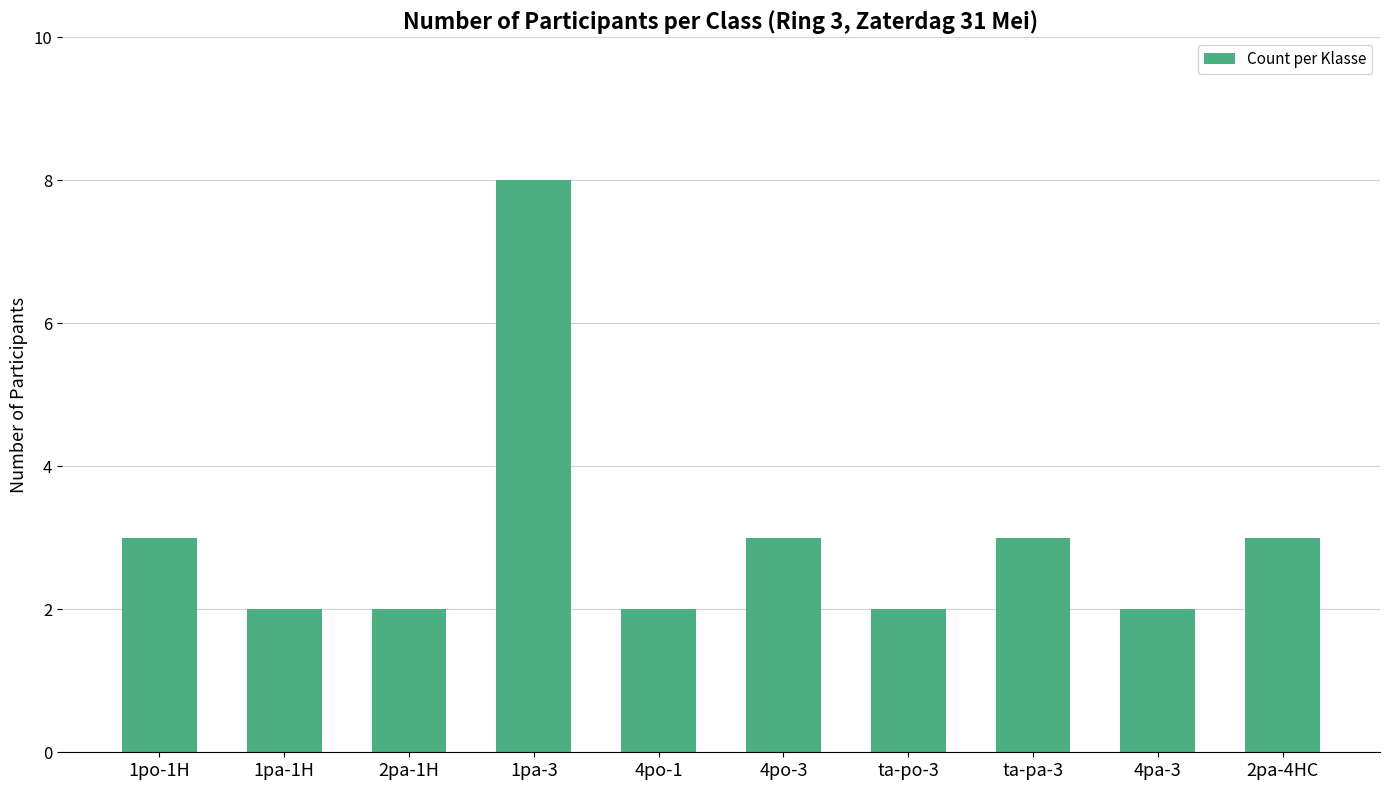

What is the difference between the maximum and minimum values?

6